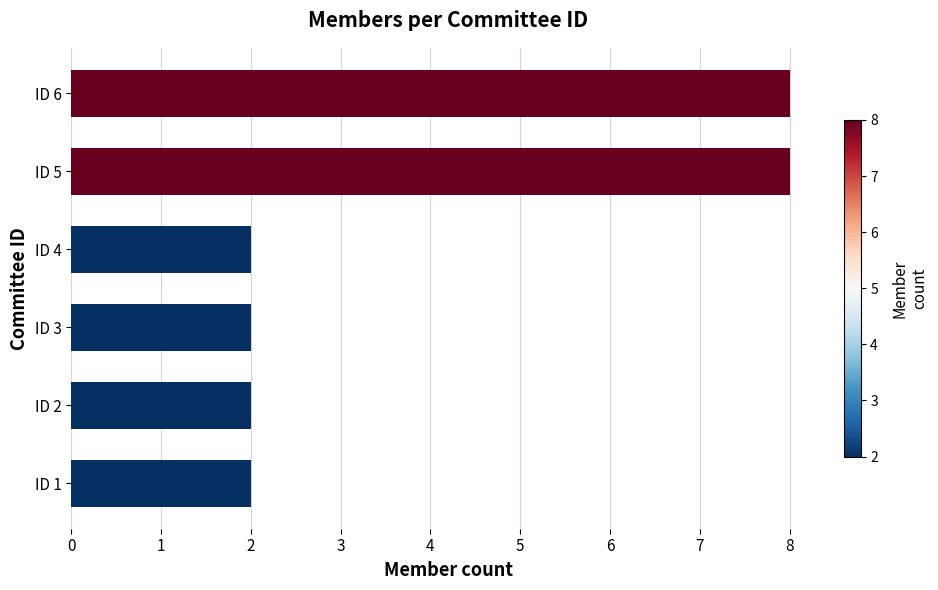

Are the bars grouped side by side (vs. stacked)?

No